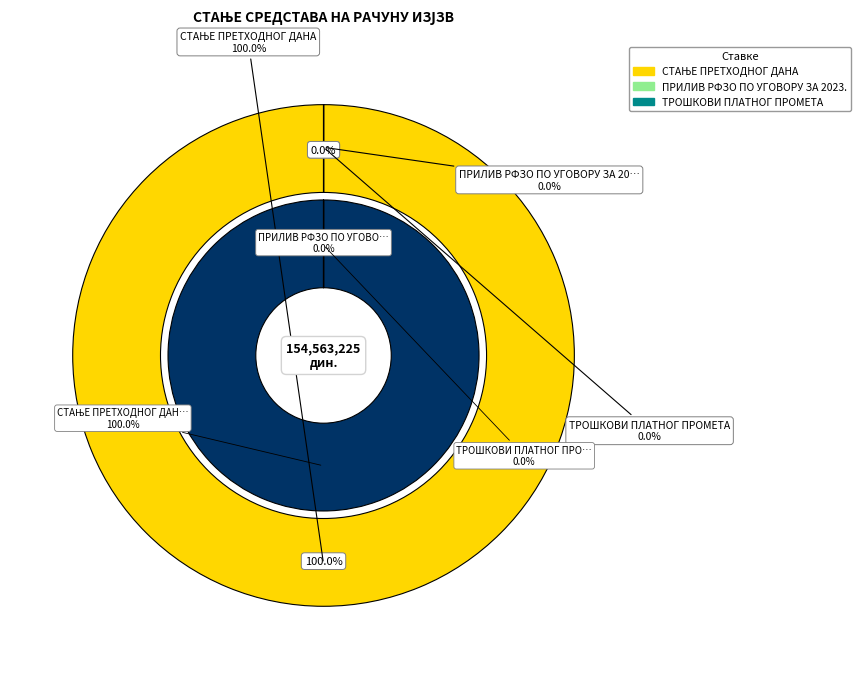

The СТАЊЕ ПРЕТХОДНОГ ДАНА slice represents 100% of the pie. True or false?

True